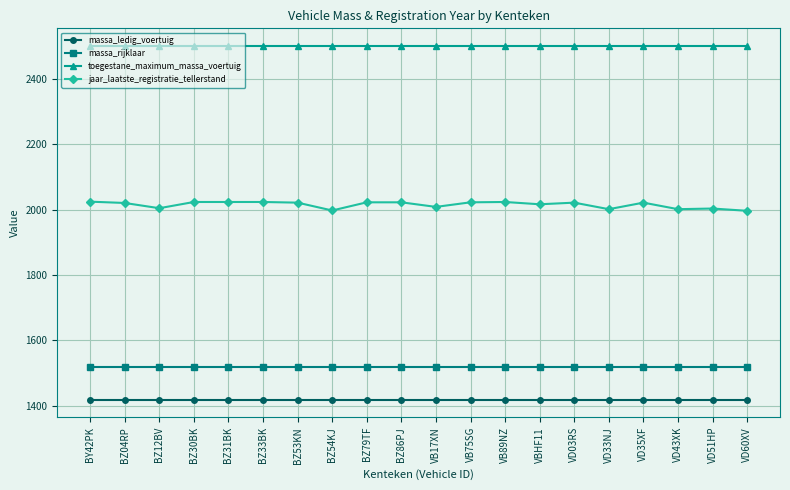

Which series has the widest spread of values?

jaar_laatste_registratie_tellerstand